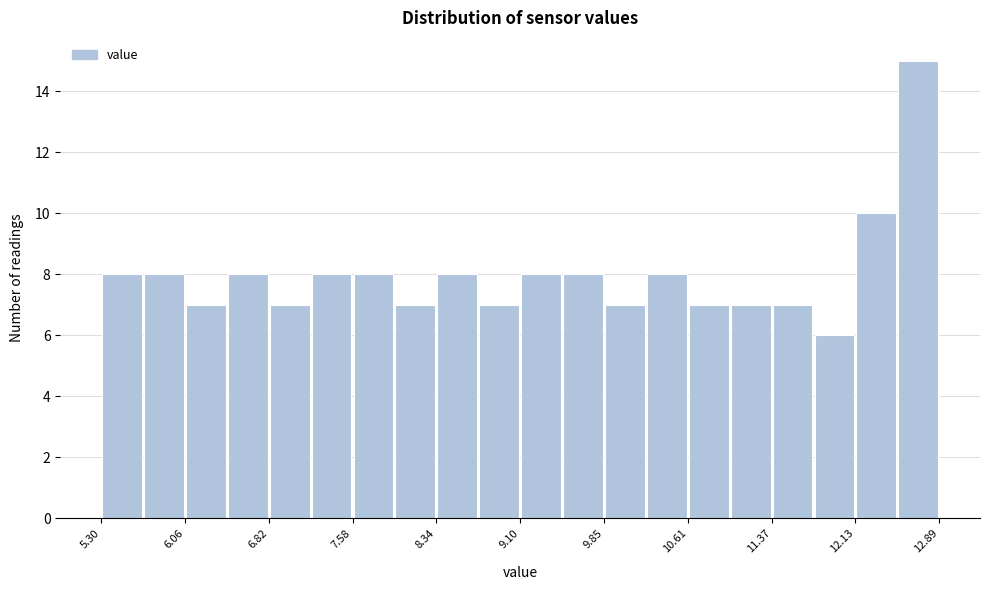

Around what value on the x-axis is the tallest bar? Give the approximate position of its centre, as read against the axis.

12.7